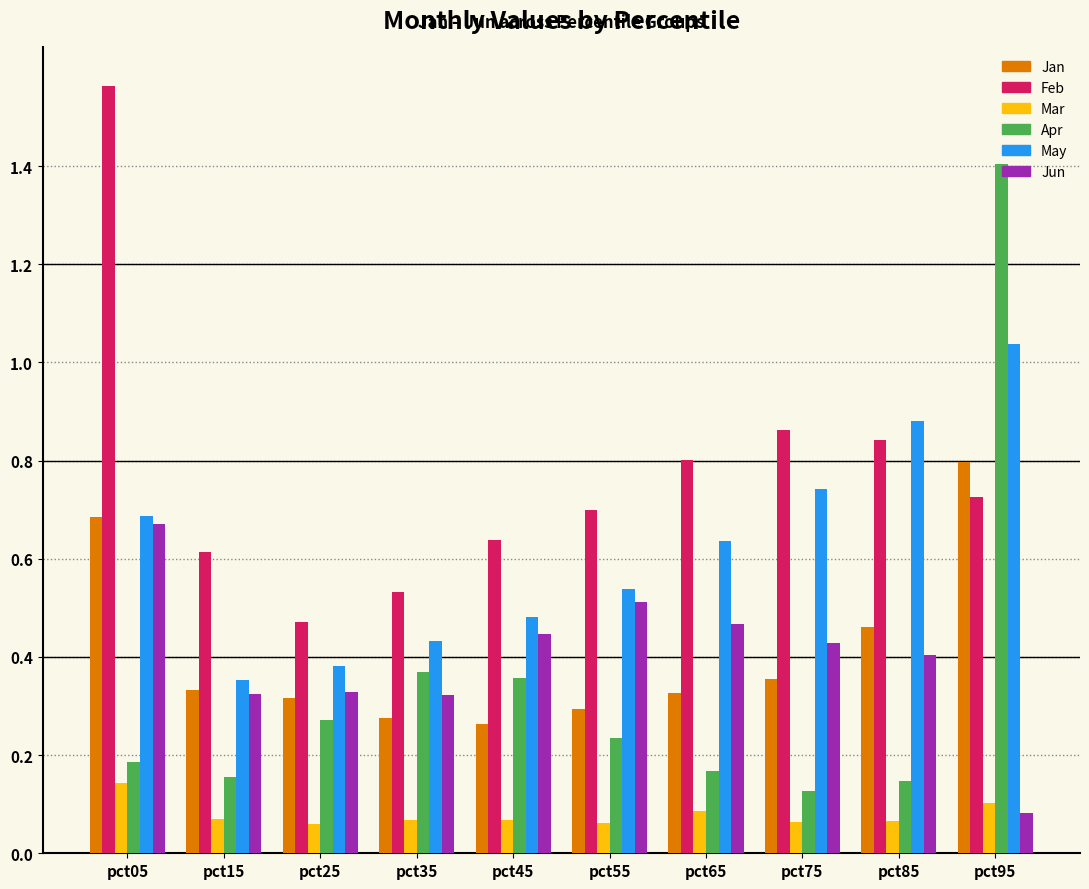

What is the sum of all Jun values?

4.0